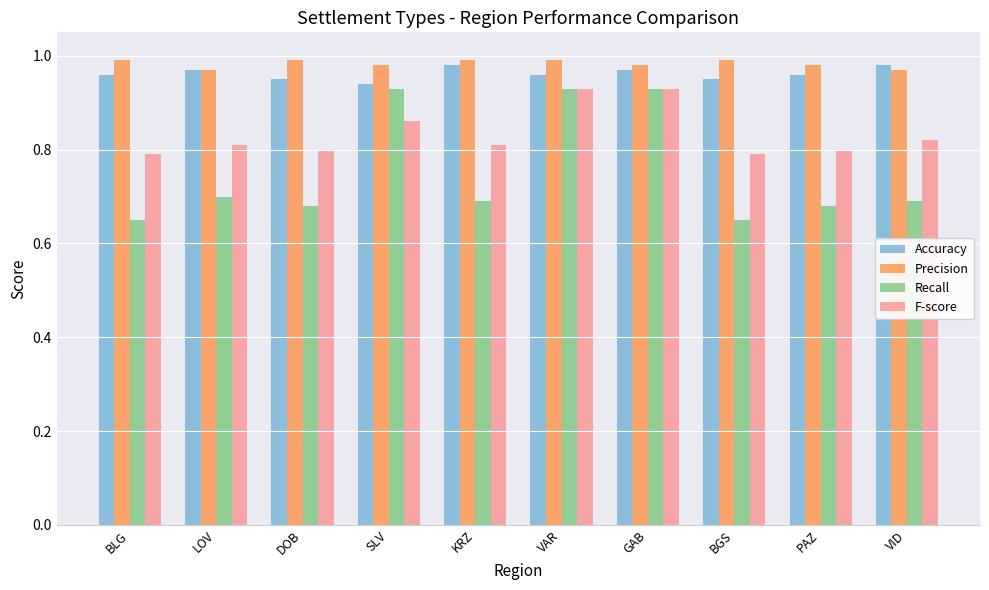

Between LOV and GAB, which series saw the biggest shift?

Recall